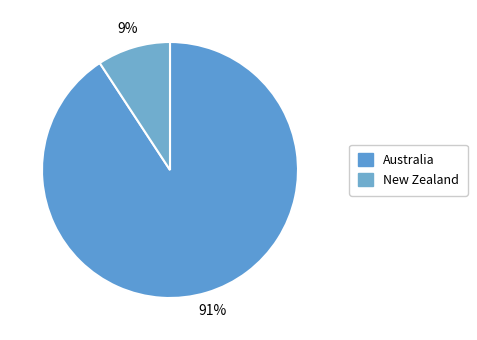

Rank the categories by value from lowest to highest.

New Zealand, Australia